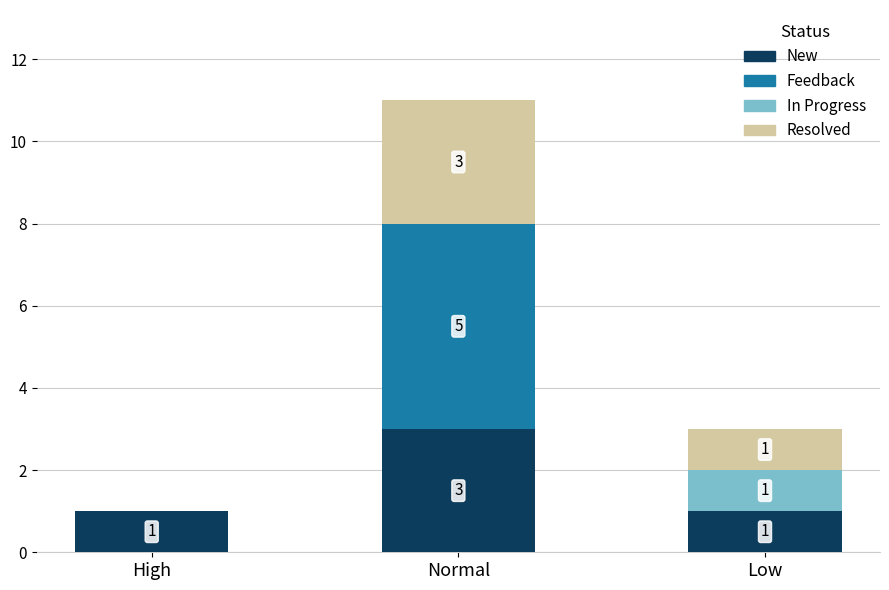

At which category is the sum across all series the highest?

Normal